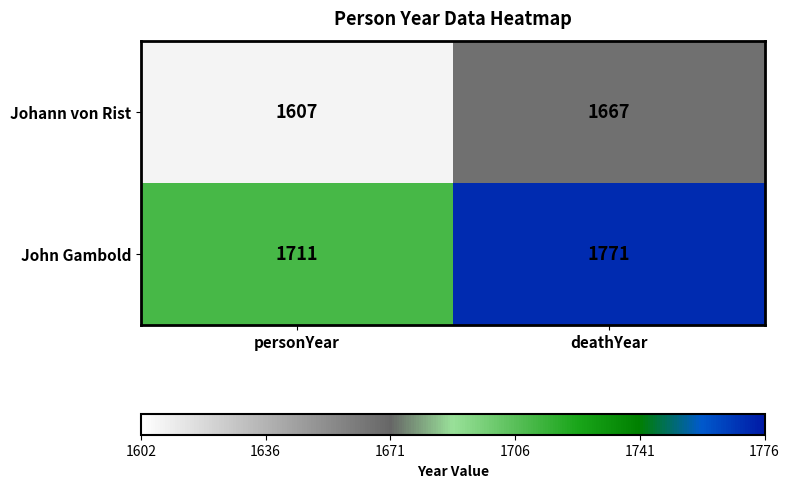

How many distinct data groups are displayed?

2